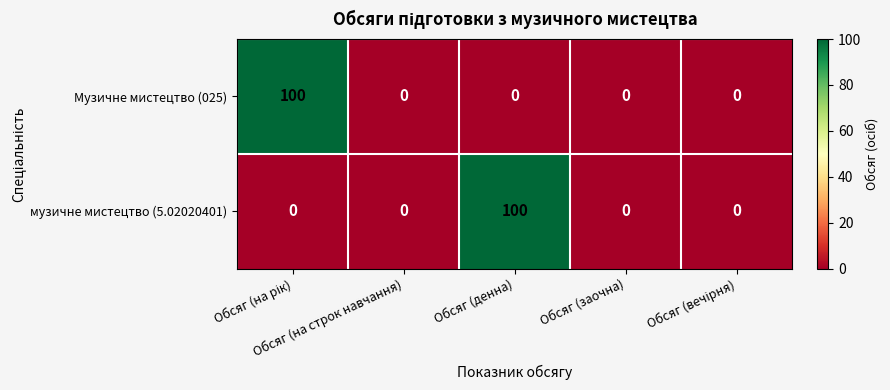

What is the sum of all Музичне мистецтво (025) values?

100